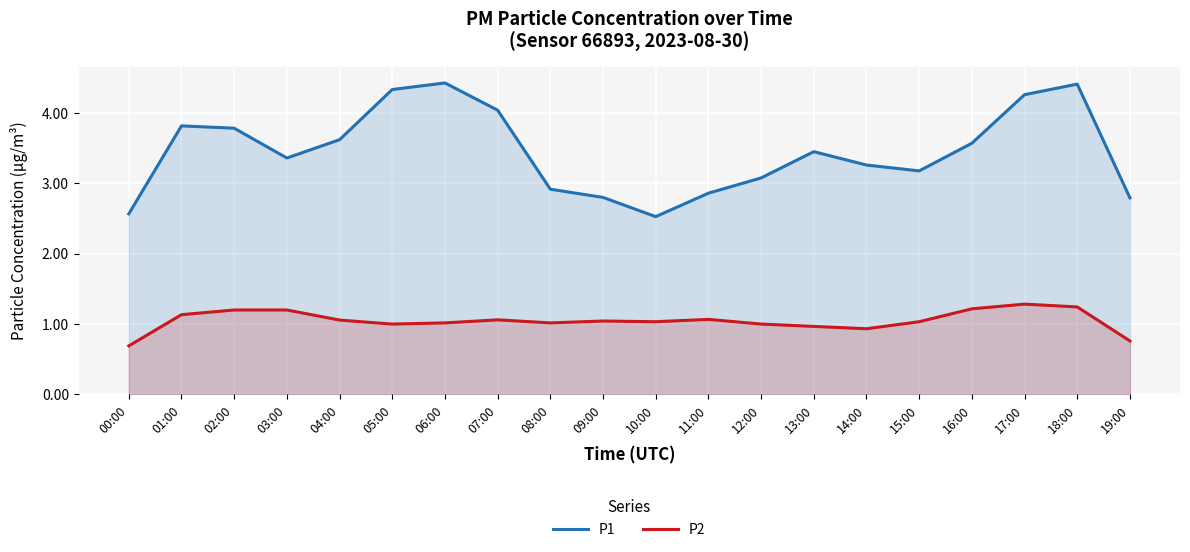

How many values in the P2 series are below 1?

5